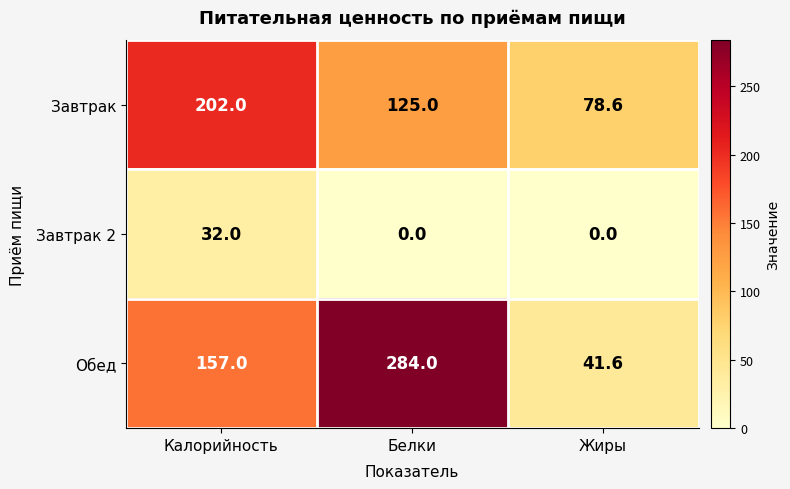

What is the maximum value for Завтрак?

202.0